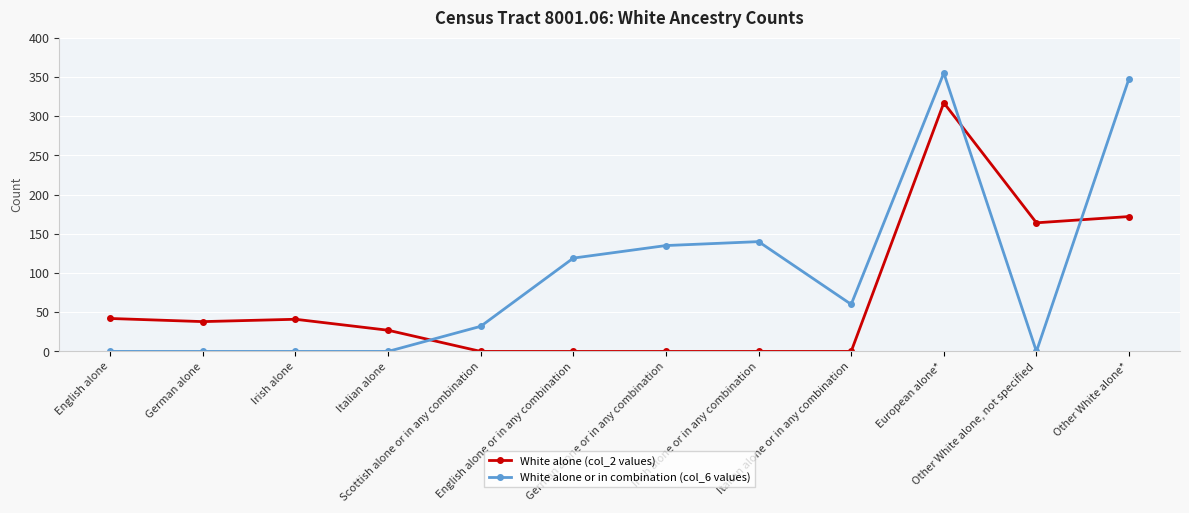

The White alone or in combination (col_6 values) series shows -244 at German alone. True or false?

False